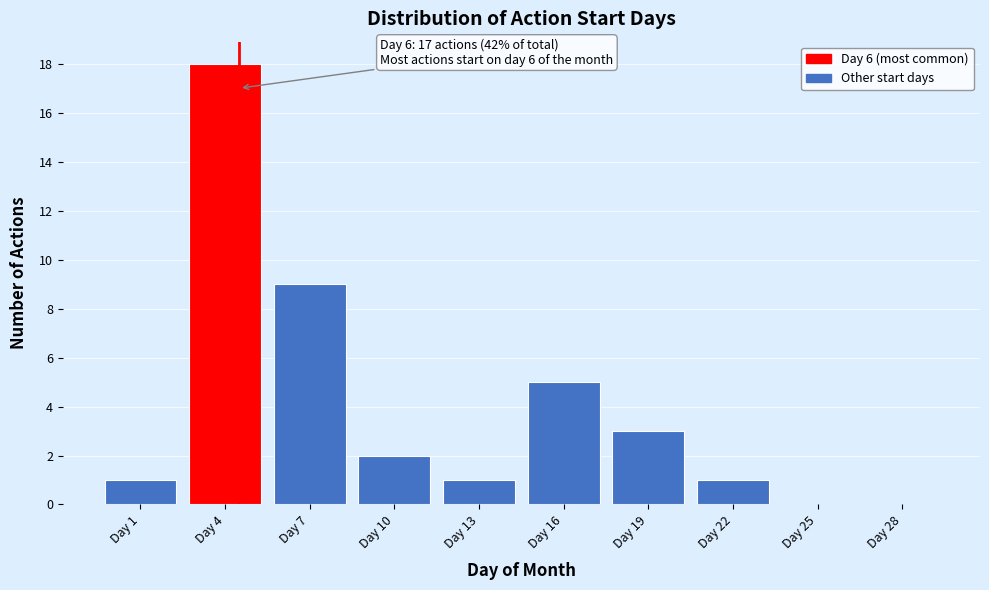

Reading left to right, transcribe all the data shown in this chart.

Day 1=1	Day 4=18	Day 7=9	Day 10=2	Day 13=1	Day 16=5	Day 19=3	Day 22=1	Day 25=0	Day 28=0